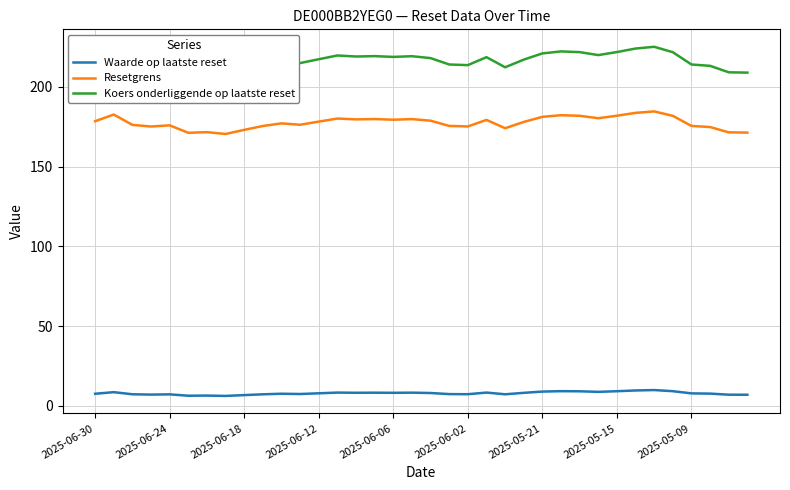

True or false: Resetgrens and Waarde op laatste reset cross at least once.

False